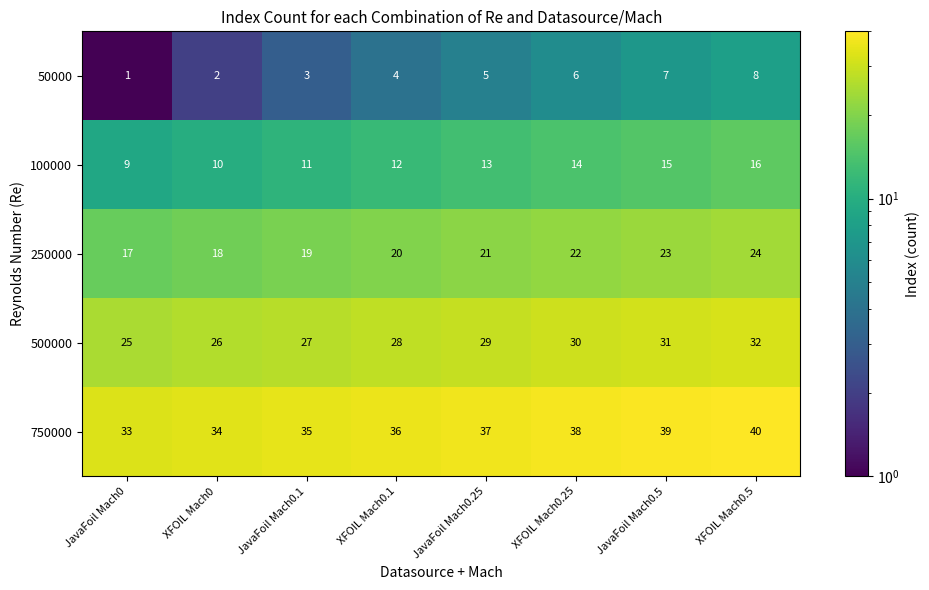

Rank the series at JavaFoil Mach0.1 from lowest to highest value.

50000, 100000, 250000, 500000, 750000